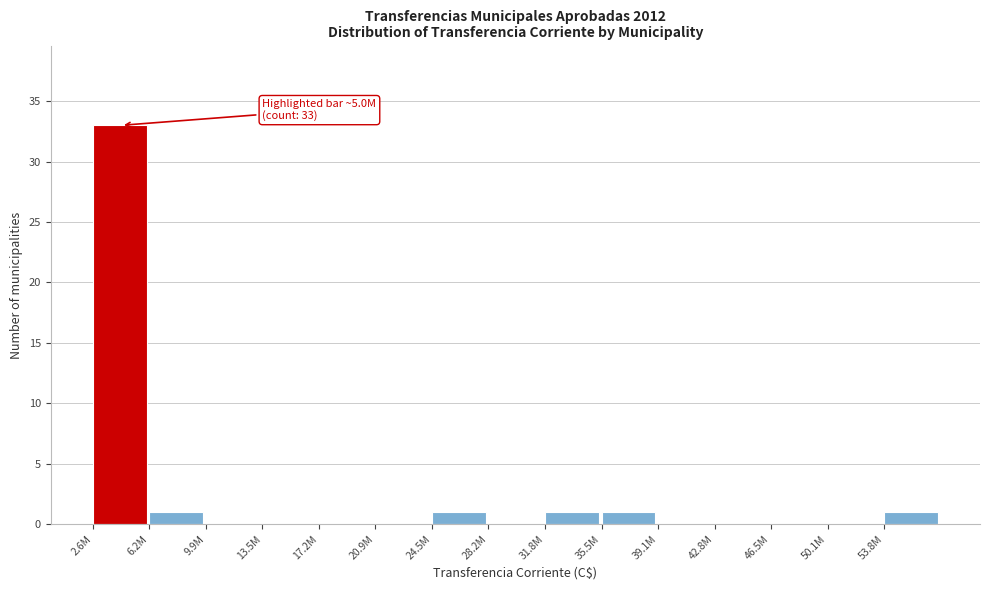

Reading left to right, what are all the values shown in this chart?

2.6M=33	6.2M=1	9.9M=0	13.5M=0	17.2M=0	20.9M=0	24.5M=1	28.2M=0	31.8M=1	35.5M=1	39.1M=0	42.8M=0	46.5M=0	50.1M=0	53.8M=1